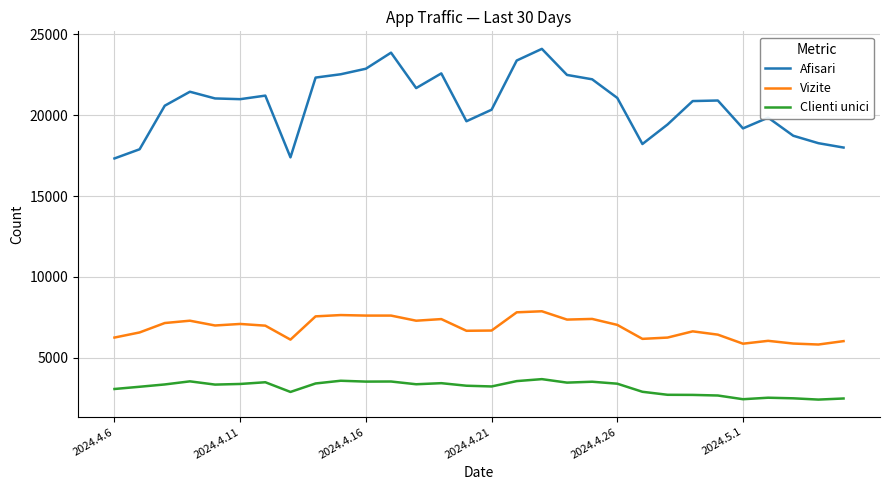

True or false: Clienti unici and Afisari intersect in this chart.

False